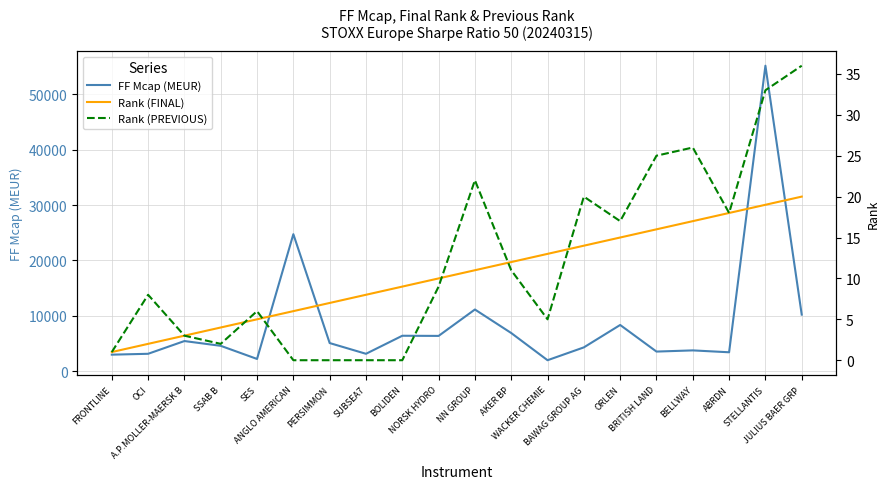

True or false: Rank (PREVIOUS) and FF Mcap (MEUR) intersect in this chart.

False